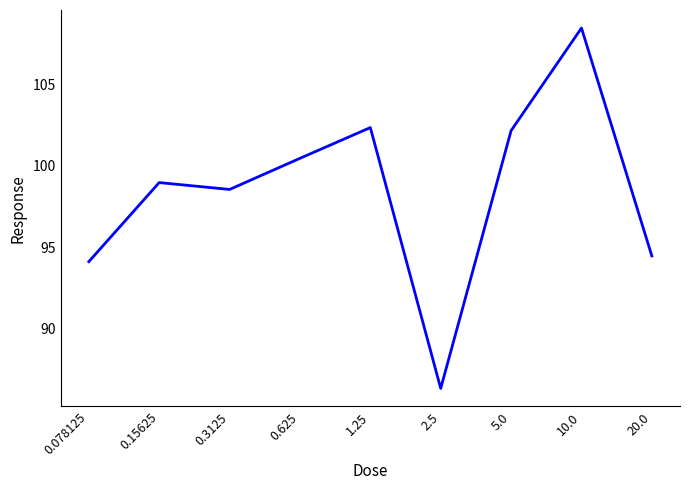

Is it true that the value at 0.625 is 100.5?

True